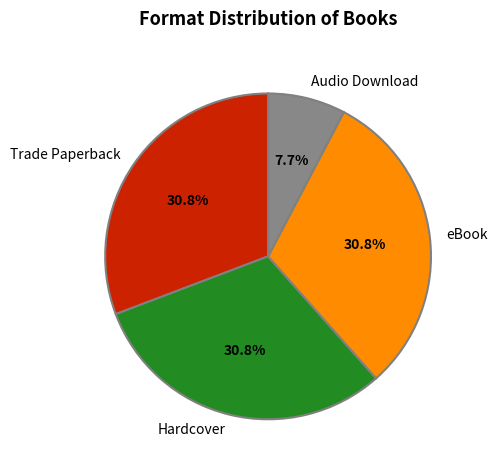

What percentage is NOT represented by eBook?

69.2%